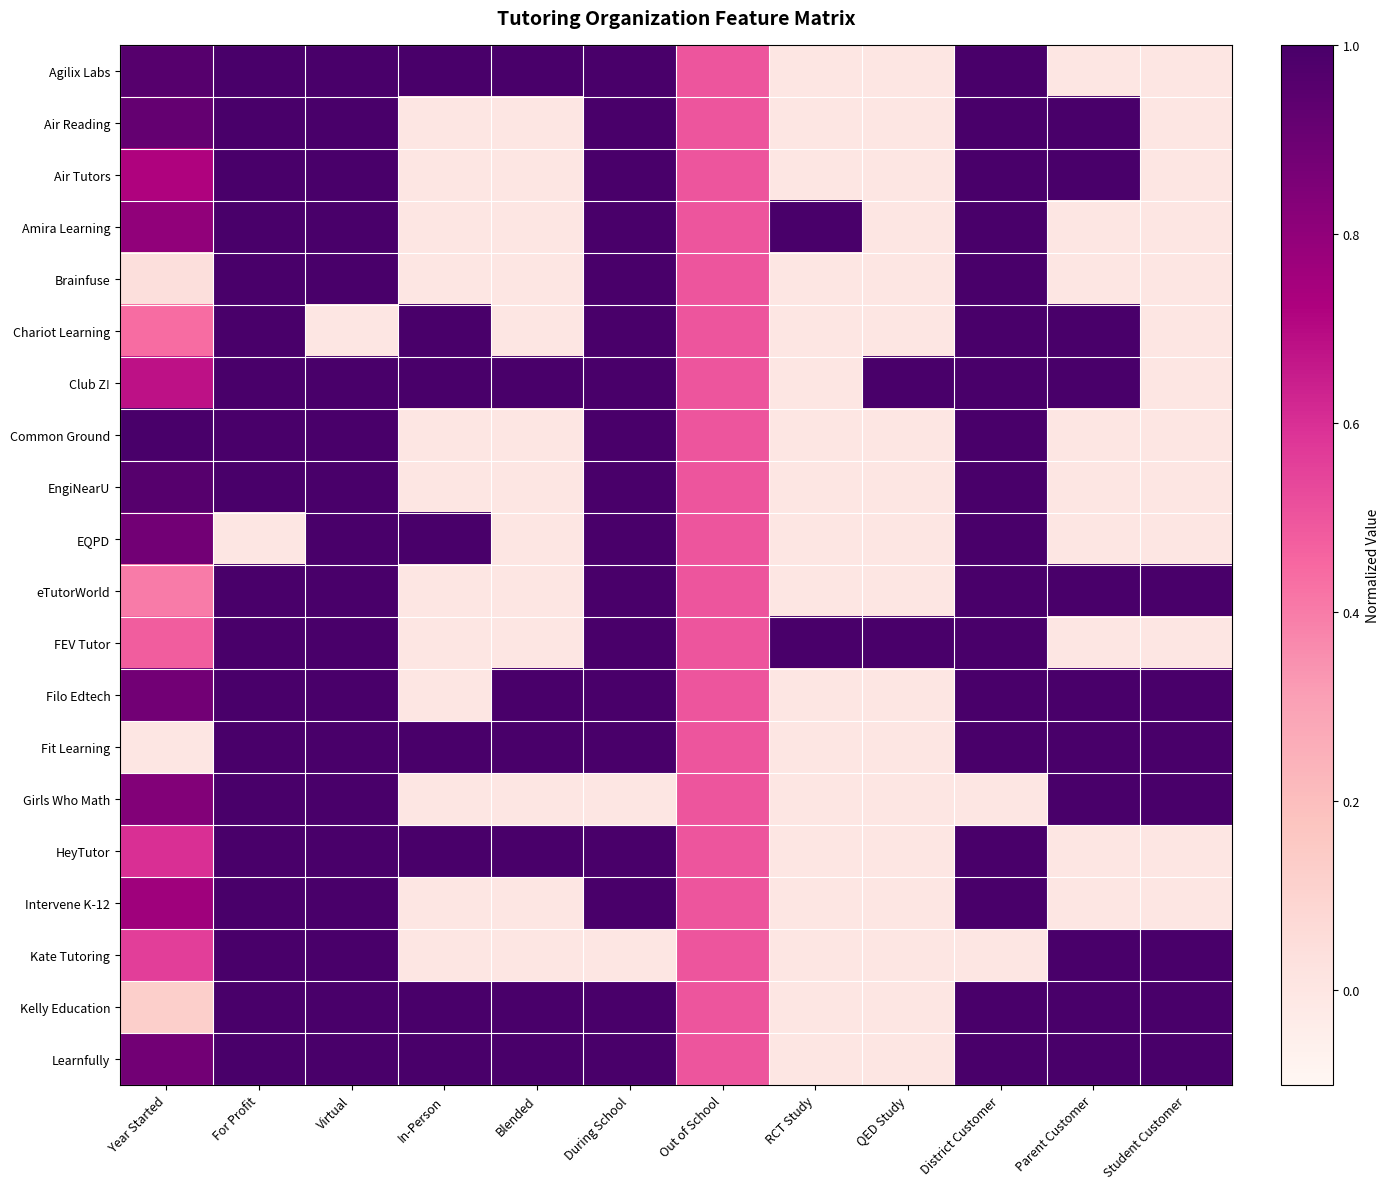

At how many categories does at least one series exceed 0?

12